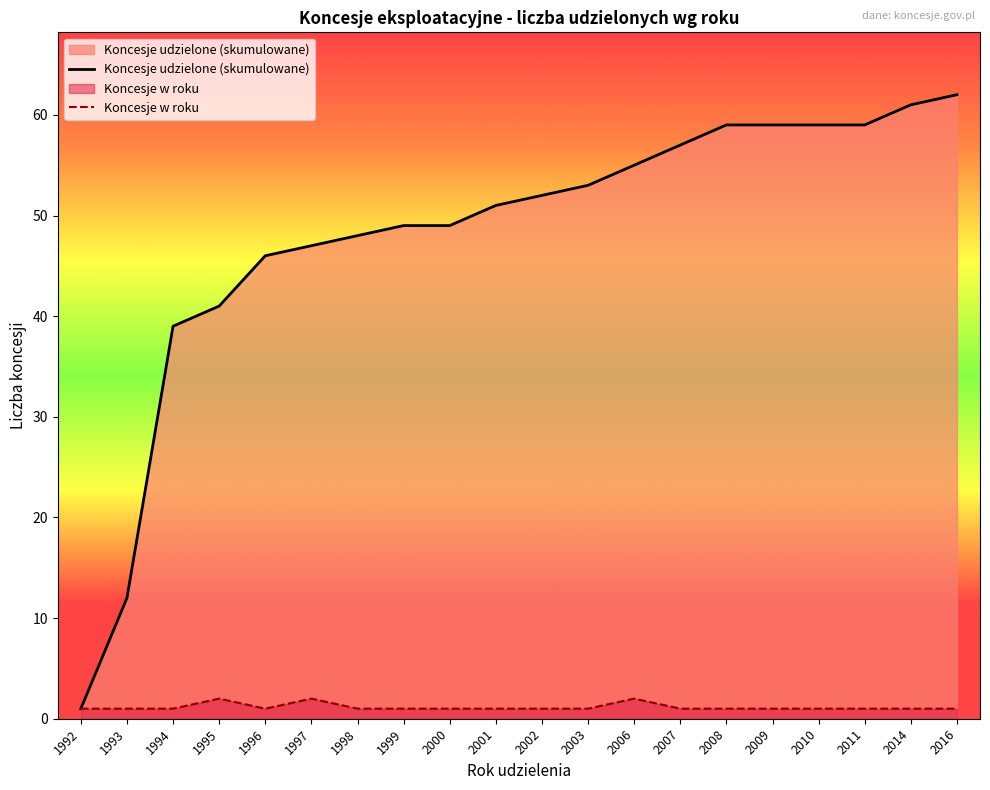

At 2009, list the series in order from smallest to largest.

Koncesje w roku, Koncesje udzielone (skumulowane)